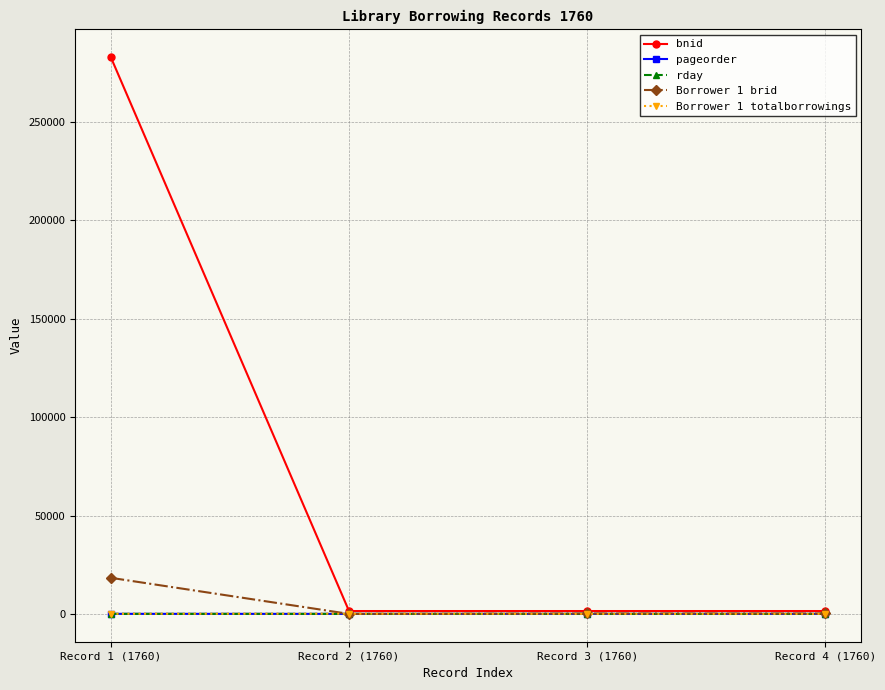

Which series has the largest total across all categories?

bnid